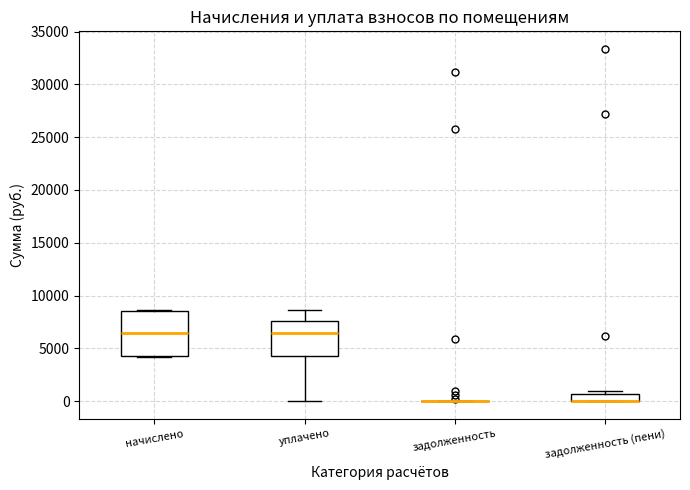

Which box is the tallest, from its lower edge to its upper edge?

начислено